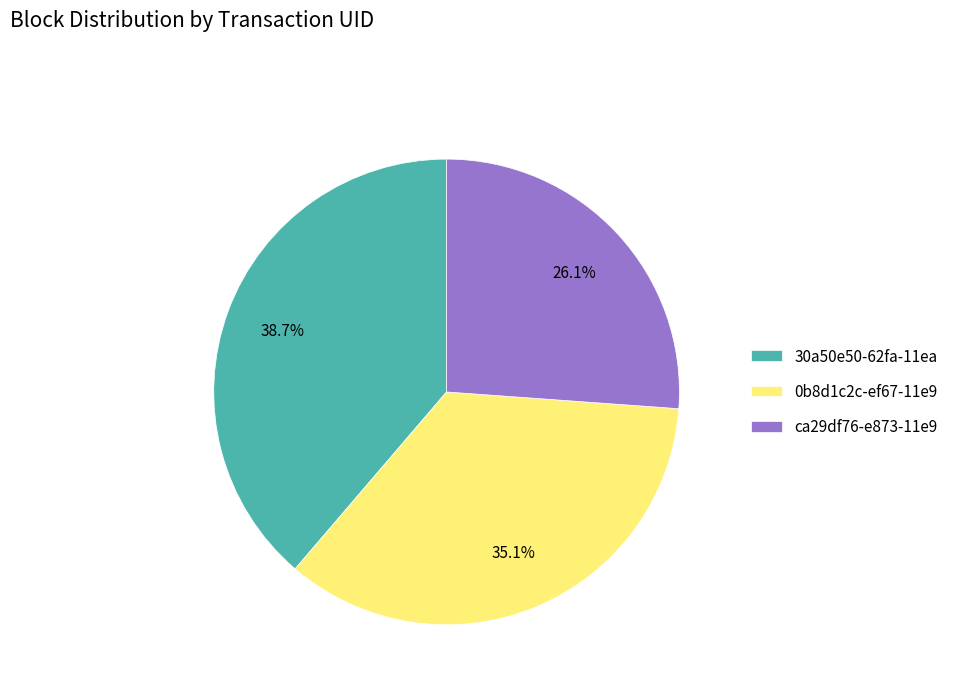

To the nearest percent, what portion does 30a50e50-62fa-11ea represent?

39%